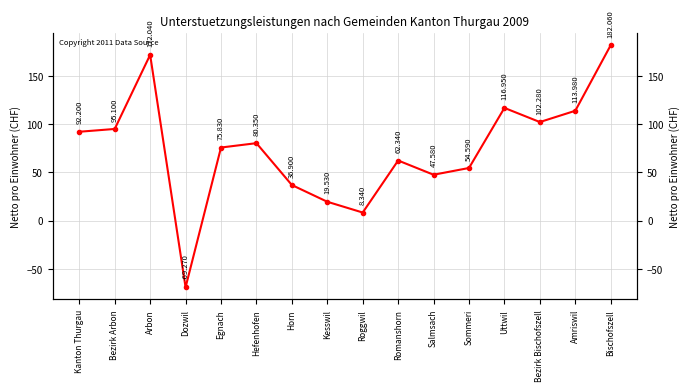

Rank the categories by value from lowest to highest.

Dozwil, Roggwil, Kesswil, Horn, Salmsach, Sommeri, Romanshorn, Egnach, Hefenhofen, Kanton Thurgau, Bezirk Arbon, Bezirk Bischofszell, Amriswil, Uttwil, Arbon, Bischofszell